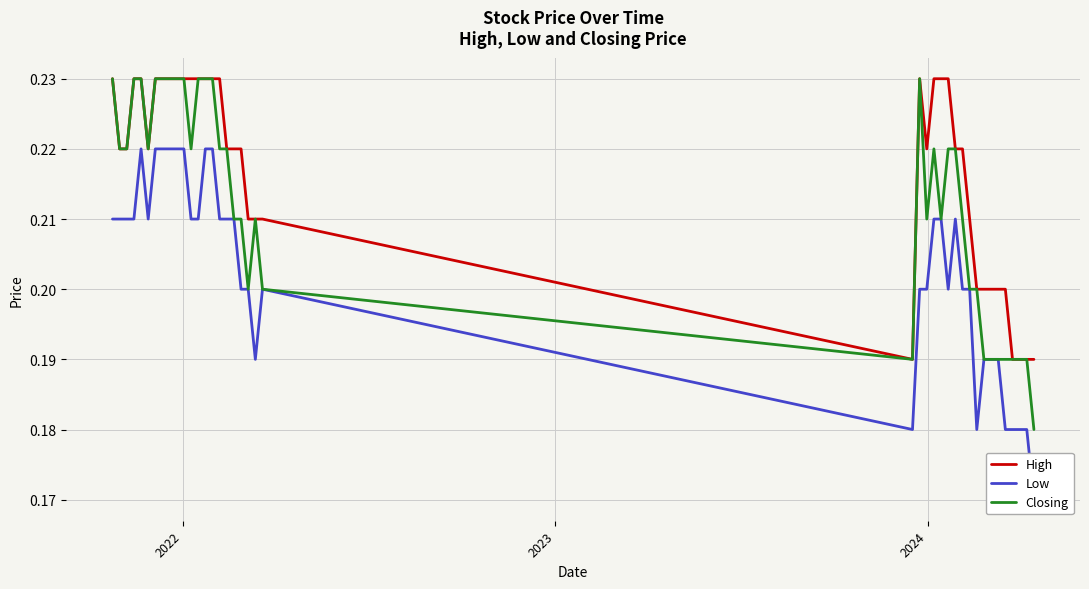

In Closing, how many points are lower than both neighbors (excluding endpoints)?

6